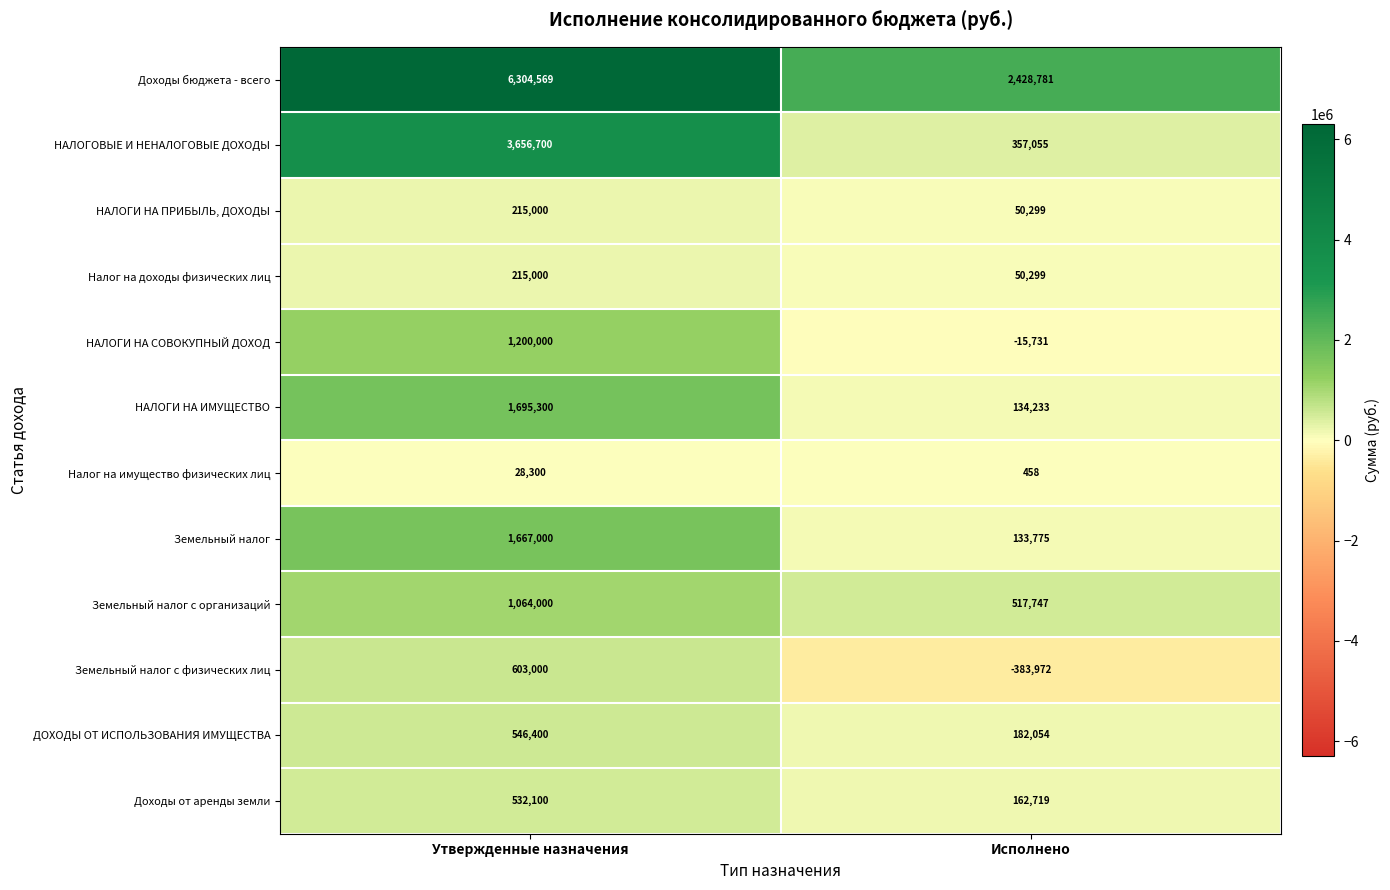

What is the sum of the Земельный налог с организаций values at Утвержденные назначения and Исполнено?

1581747